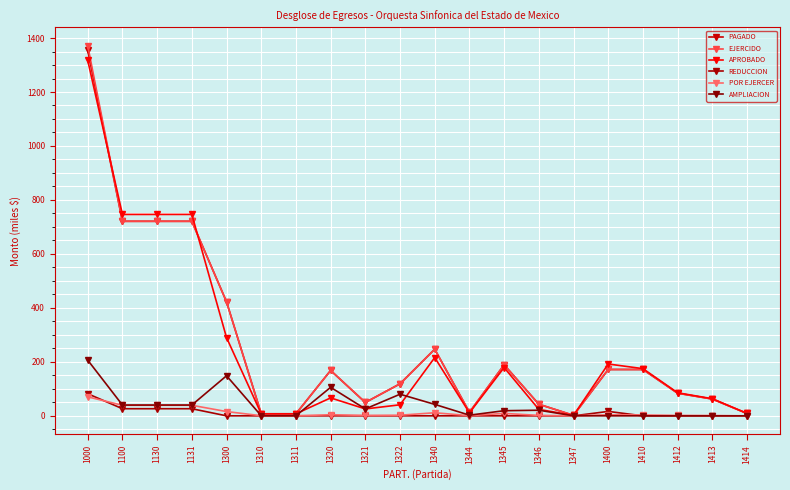

How many lines are shown in the chart?

6